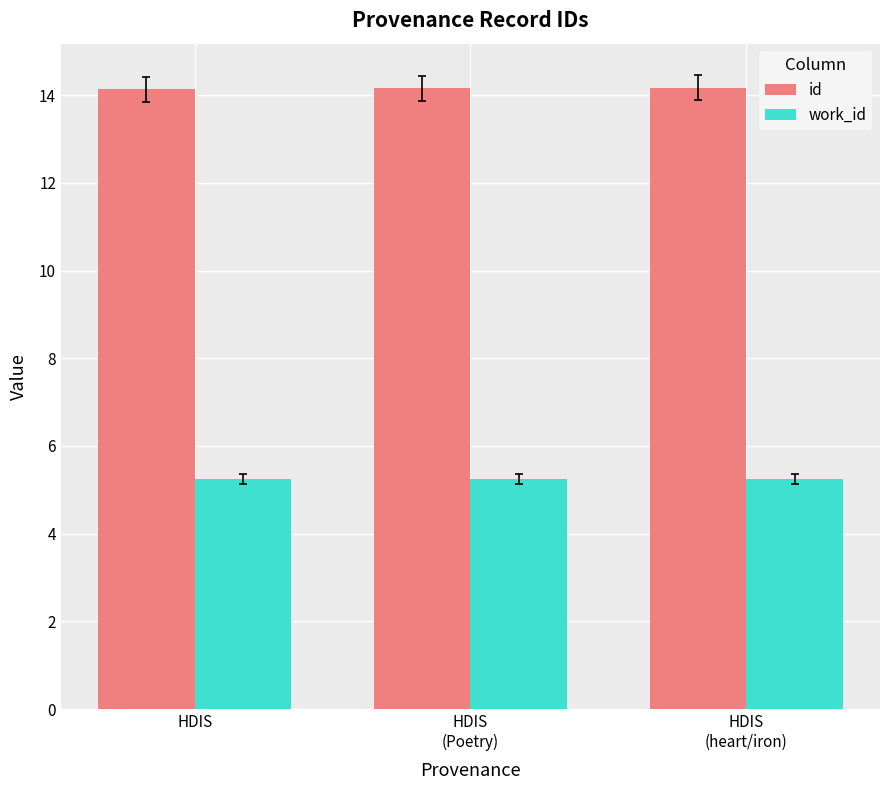

What is the sum of the id values at HDIS and HDIS
(Poetry)?

28.3